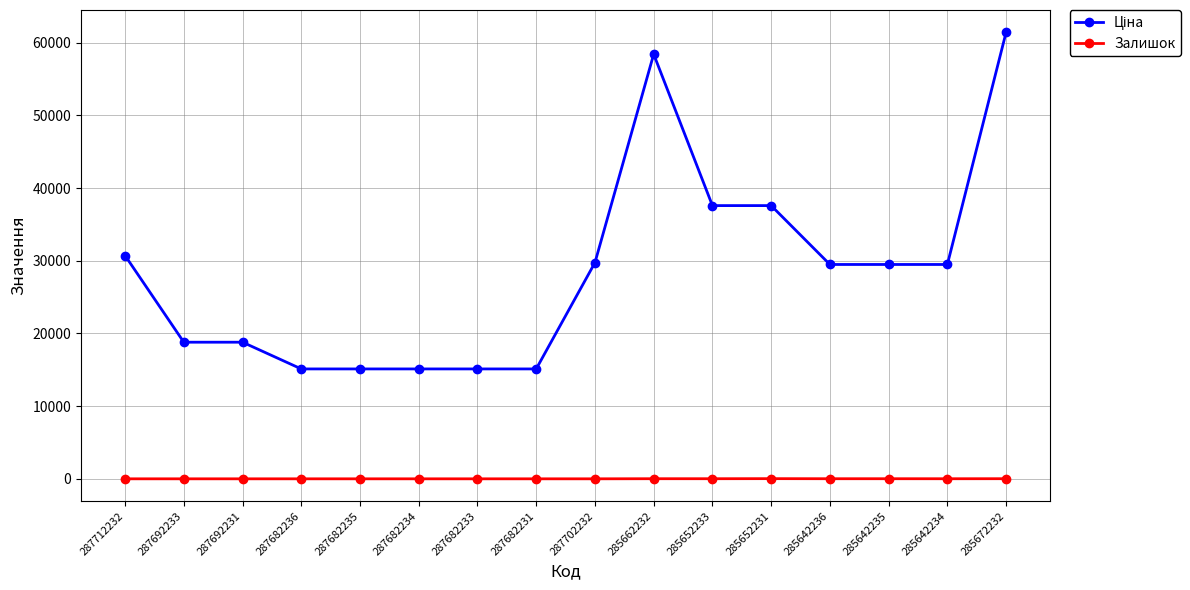

What position from the right is 287682234?

11